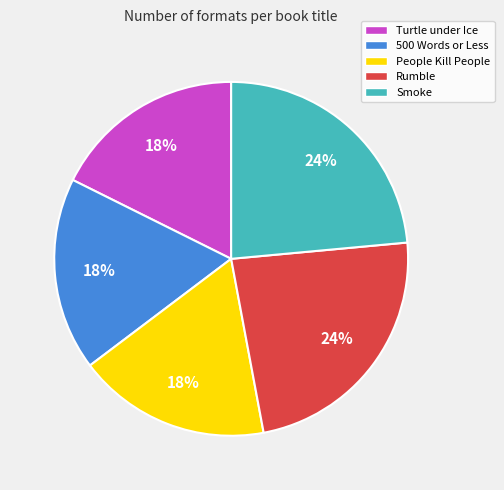

What percentage is the Smoke slice, to the nearest percent?

24%